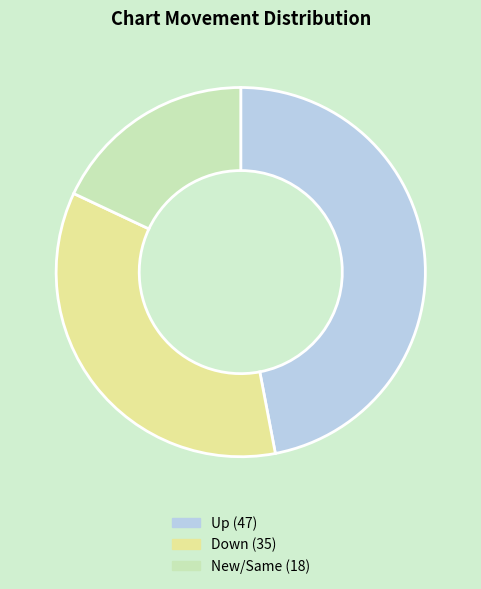

Is there any slice that represents more than half of the pie?

No